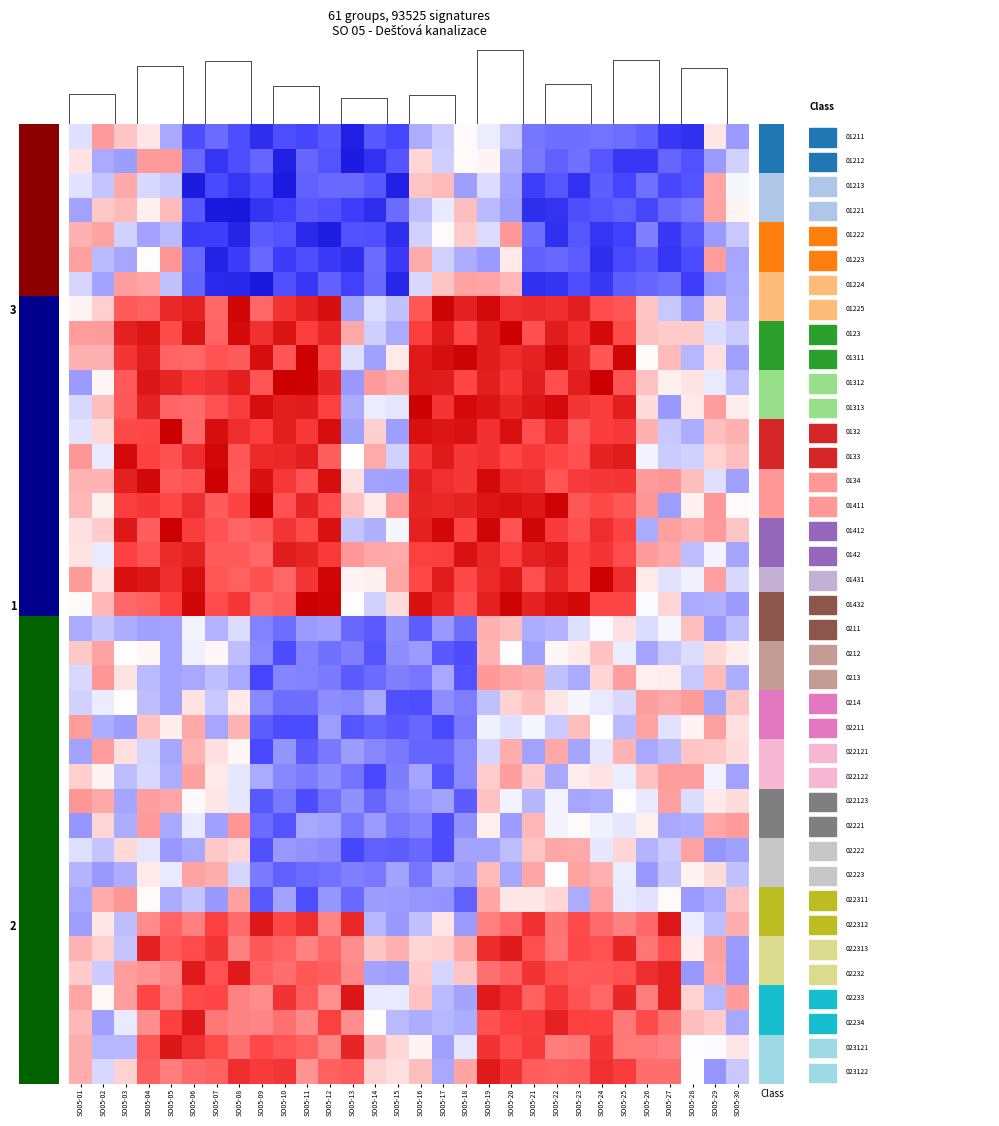

How many categories are shown in the chart?

30